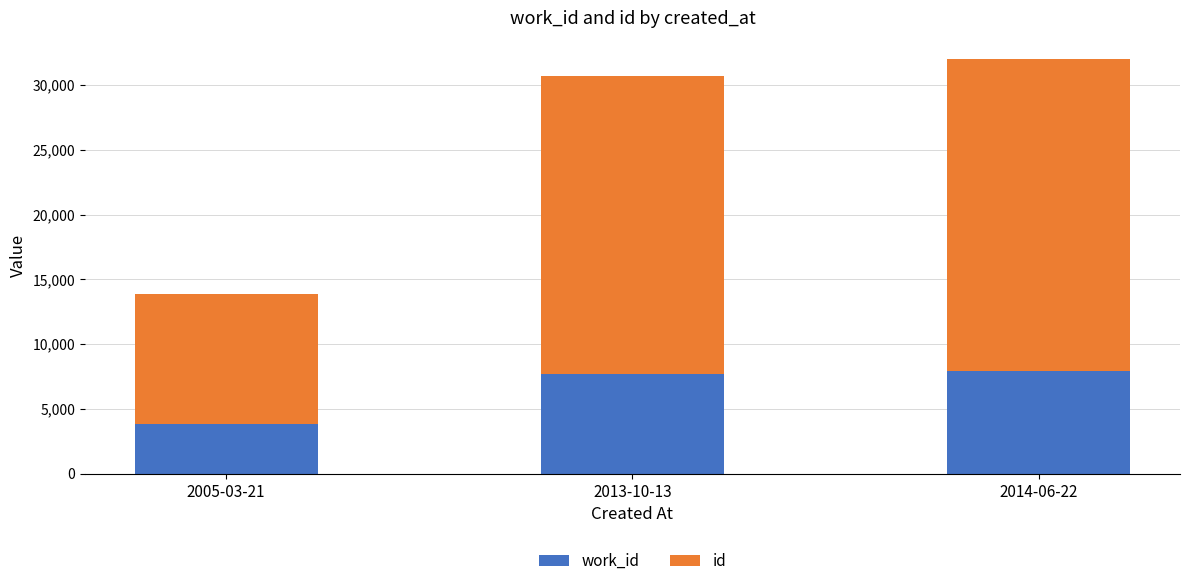

What is the total value across all series at 2013-10-13?

30668